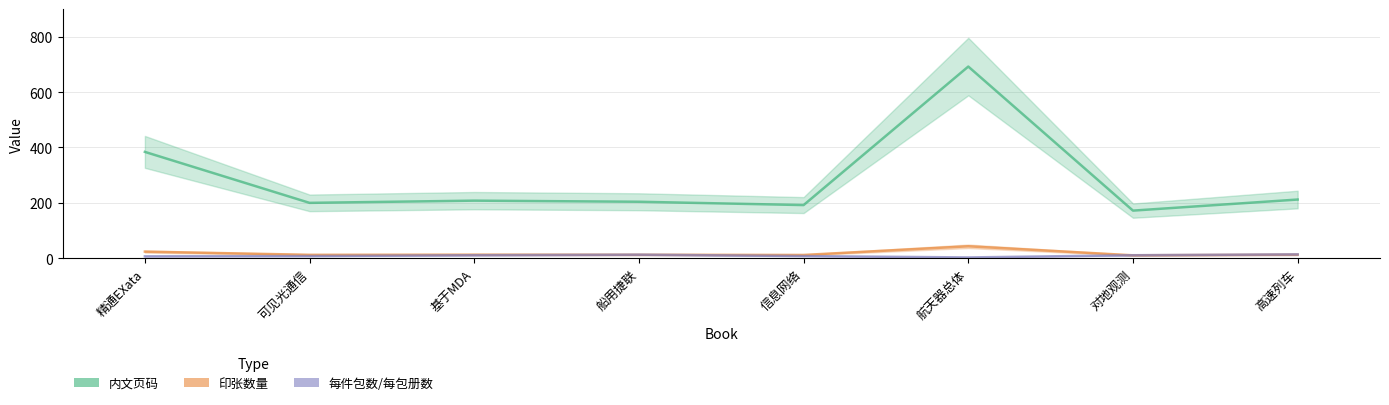

True or false: 内文页码 has more than 0 interior local peaks.

True